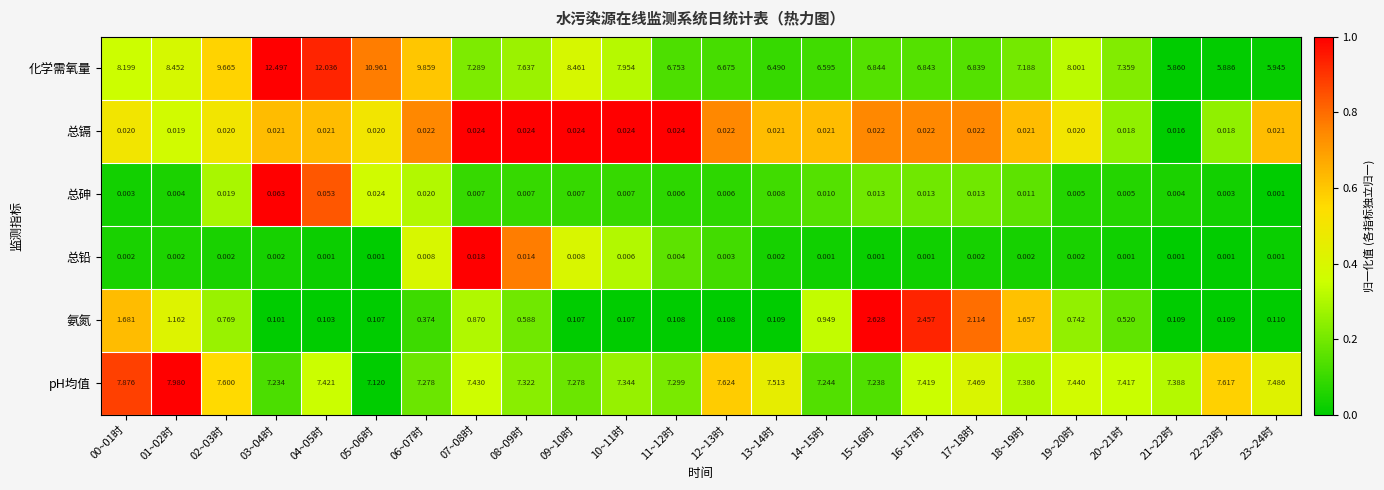

Which series changed the most between 06~07时 and 17~18时?

化学需氧量